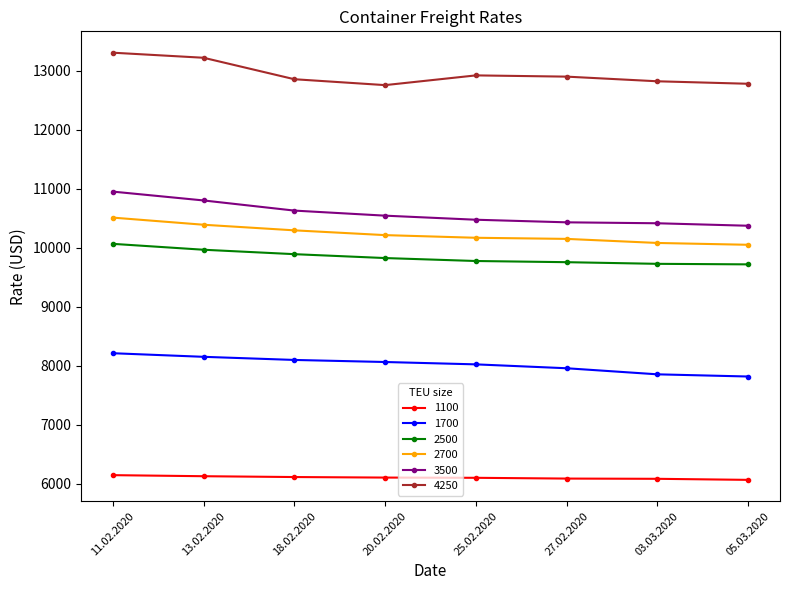

Does the chart have visible grid lines?

No